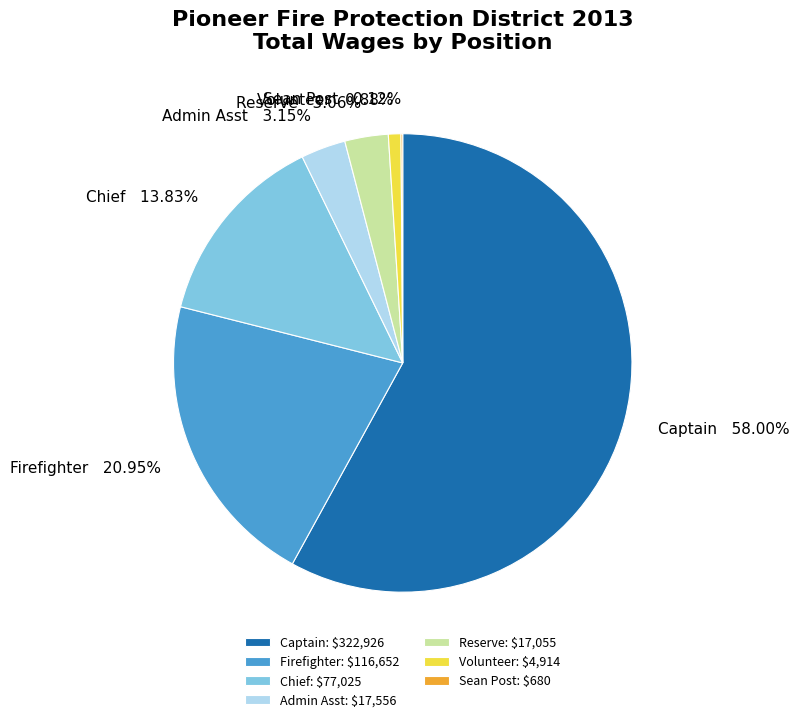

Is there any slice that represents more than half of the pie?

Yes